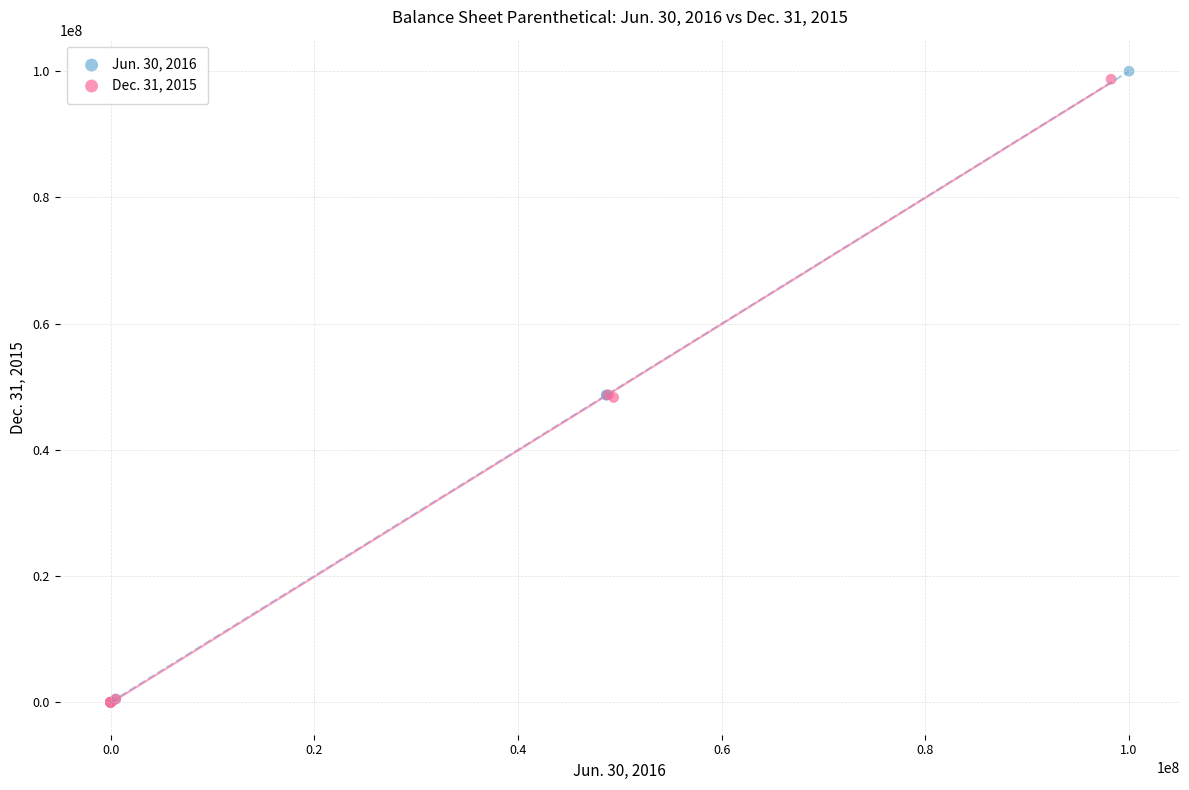

What are all the series names shown in the legend?

Jun. 30, 2016, Dec. 31, 2015